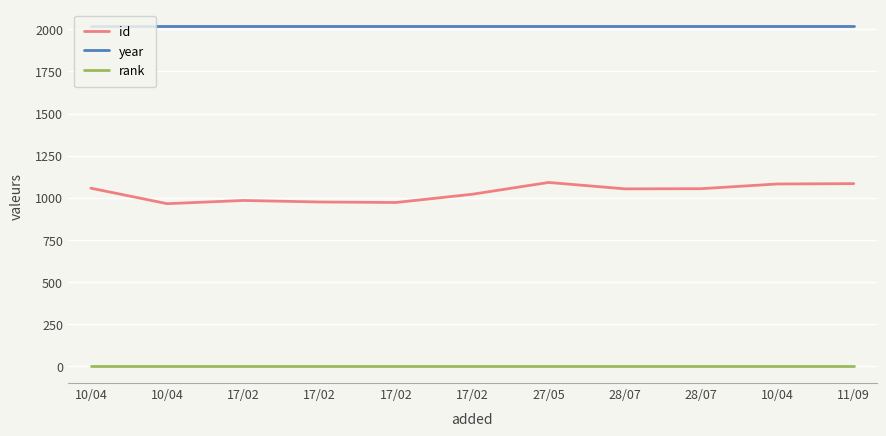

What are all the series names shown in the legend?

id, year, rank